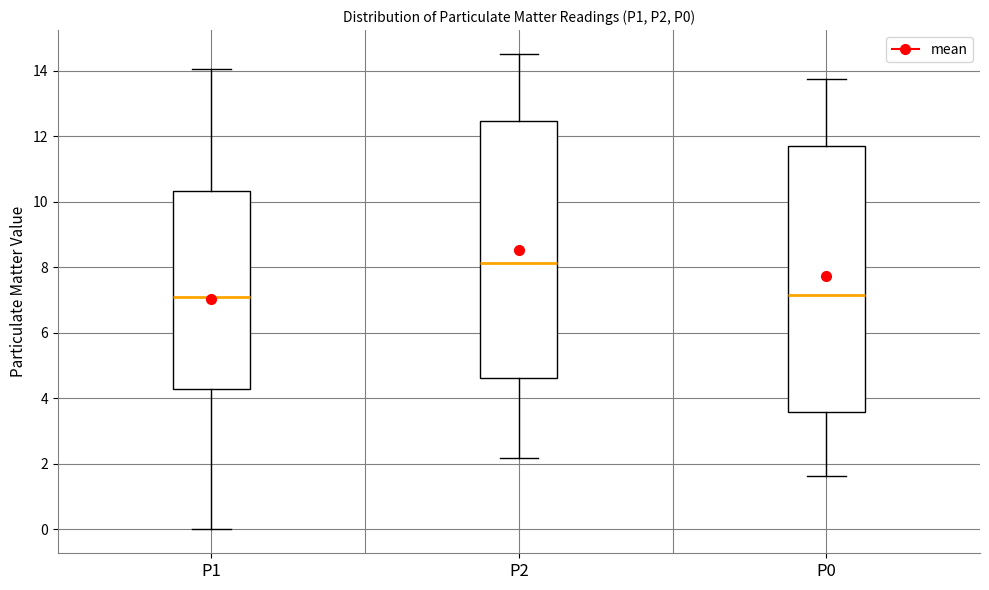

Reading left to right, transcribe this box plot: for each box, give where its median line is, the range the box spans, and where its two whiskers end, as read against the y-axis. The values are not printed on the chart, so give them approximately, as read against the axis.

P1: median 7.0, box 4.4 to 10.4, whiskers 0.0 to 14.0
P2: median 8.2, box 4.6 to 12.4, whiskers 2.2 to 14.6
P0: median 7.2, box 3.6 to 11.6, whiskers 1.6 to 13.8